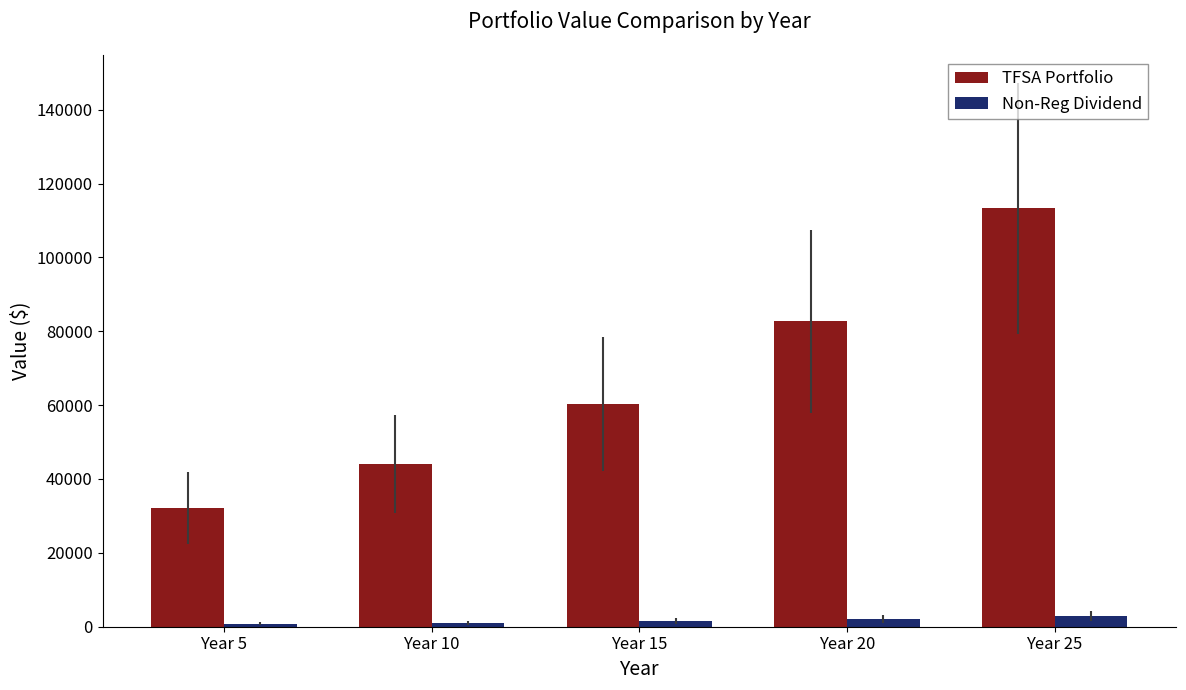

What is the average value of the TFSA Portfolio series?

66527.7